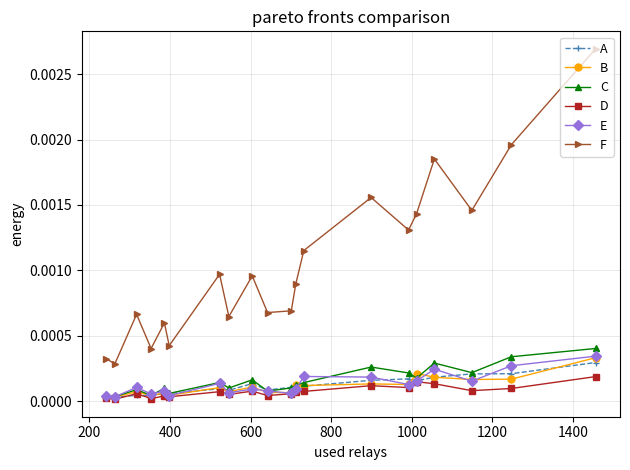

Which series has the widest spread of values?

F